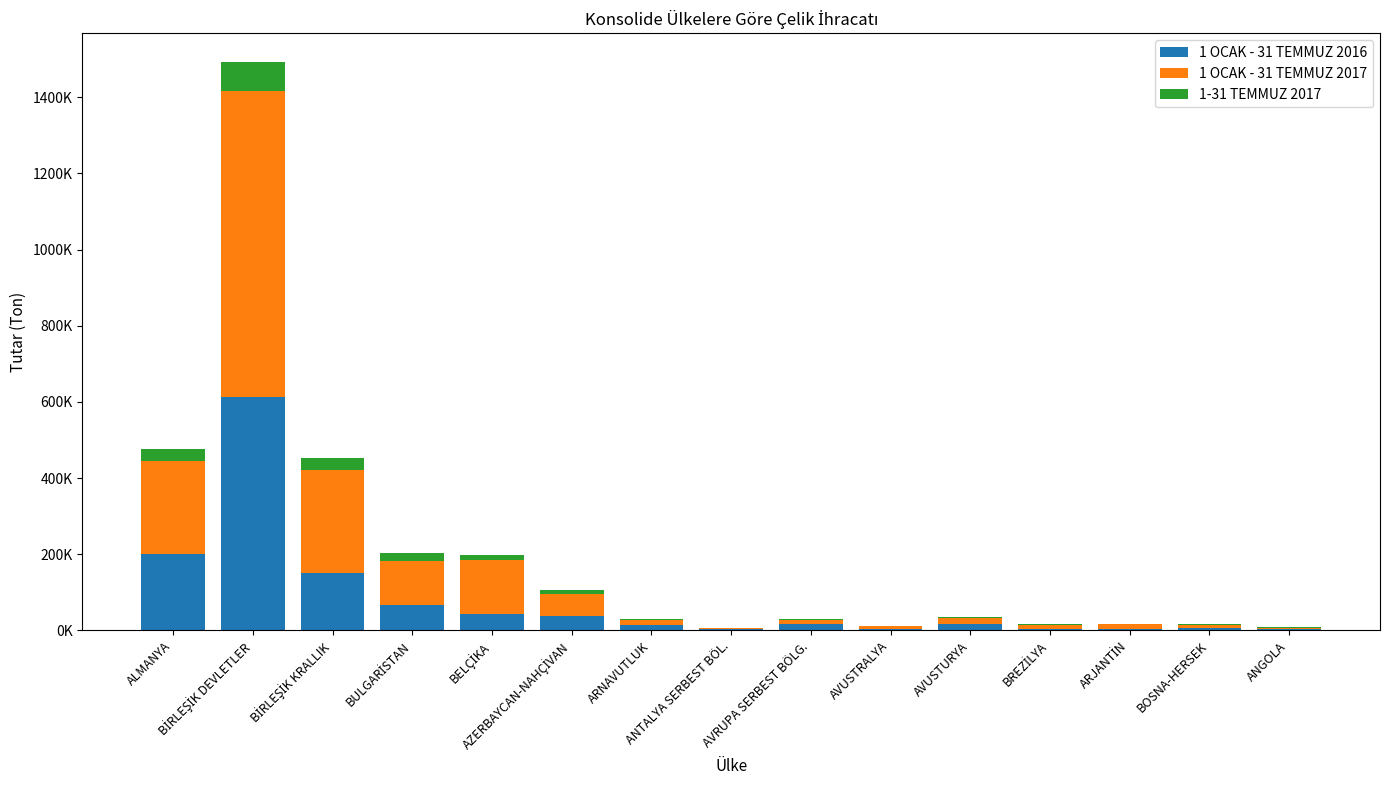

At which label is 1 OCAK - 31 TEMMUZ 2017 closest to 402865?

BİRLEŞİK KRALLIK